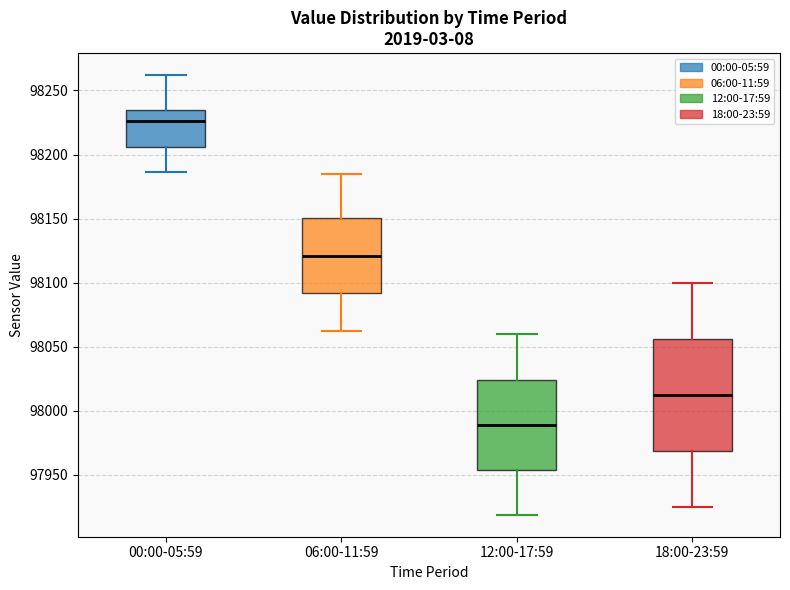

Comparing the boxes themselves (not the whiskers), which one is the tallest?

18:00-23:59